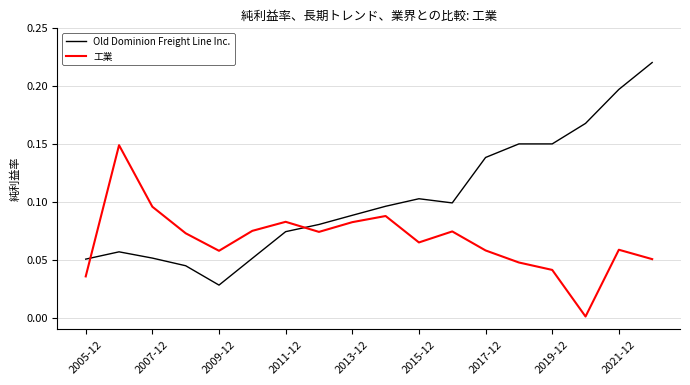

List the series in order of their peak value, lowest first.

工業, Old Dominion Freight Line Inc.